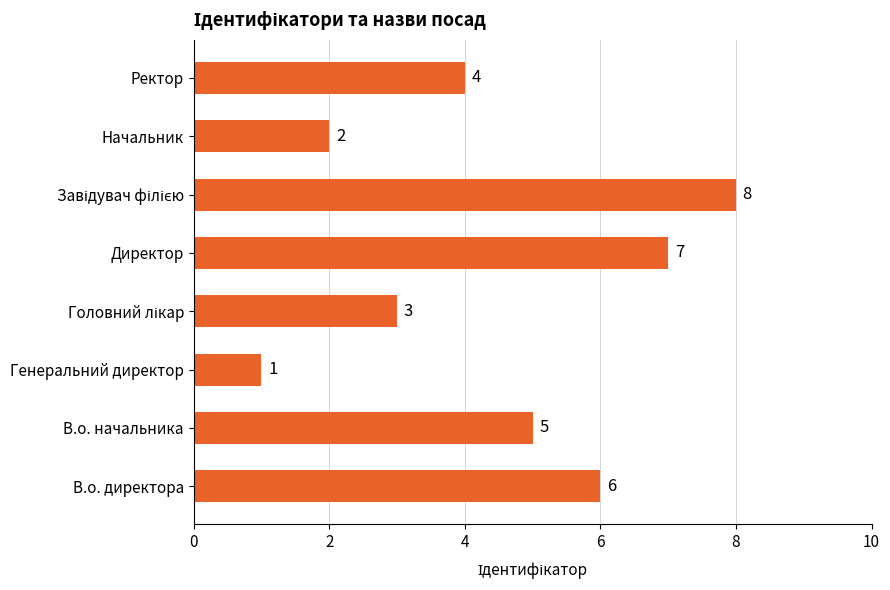

What is the sum of all values?

36